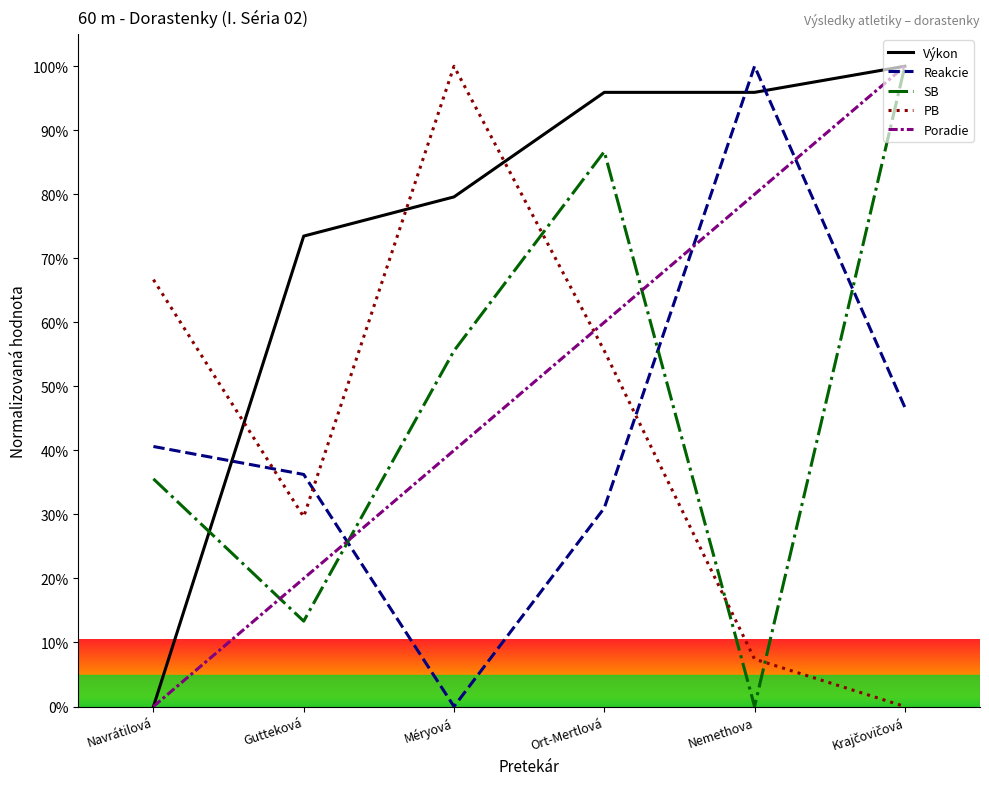

True or false: Výkon has a value of 53.9 at Méryová.

False